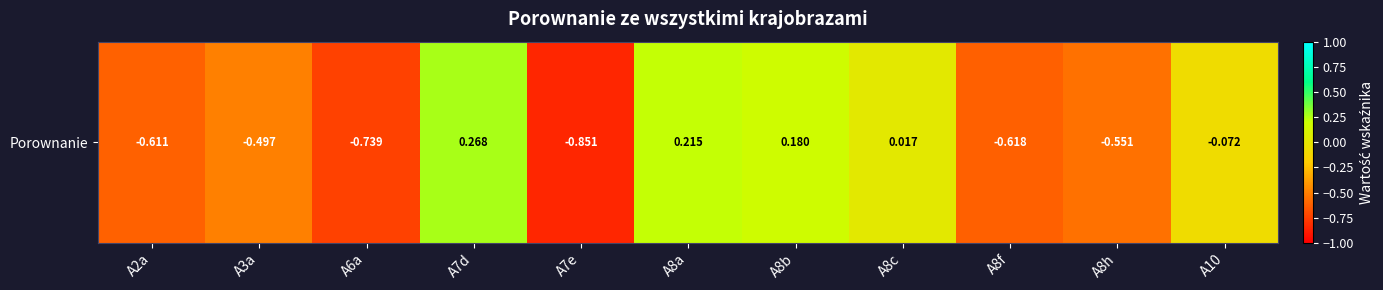

List the labels in order of value, smallest first.

A7e, A6a, A8f, A2a, A8h, A3a, A10, A8c, A8b, A8a, A7d